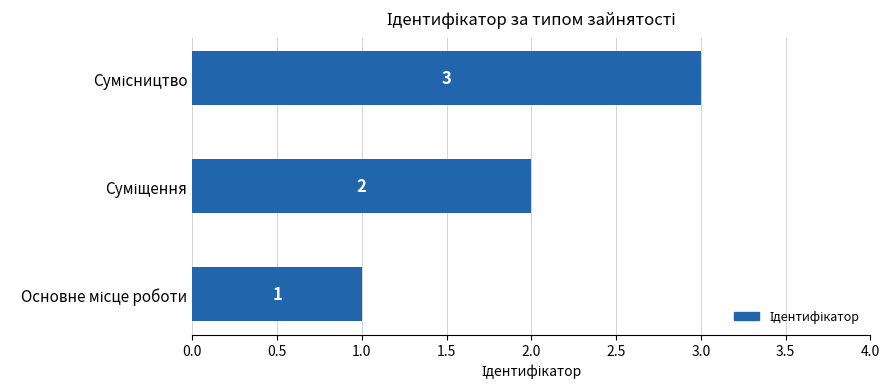

What is the maximum value shown in the chart?

3